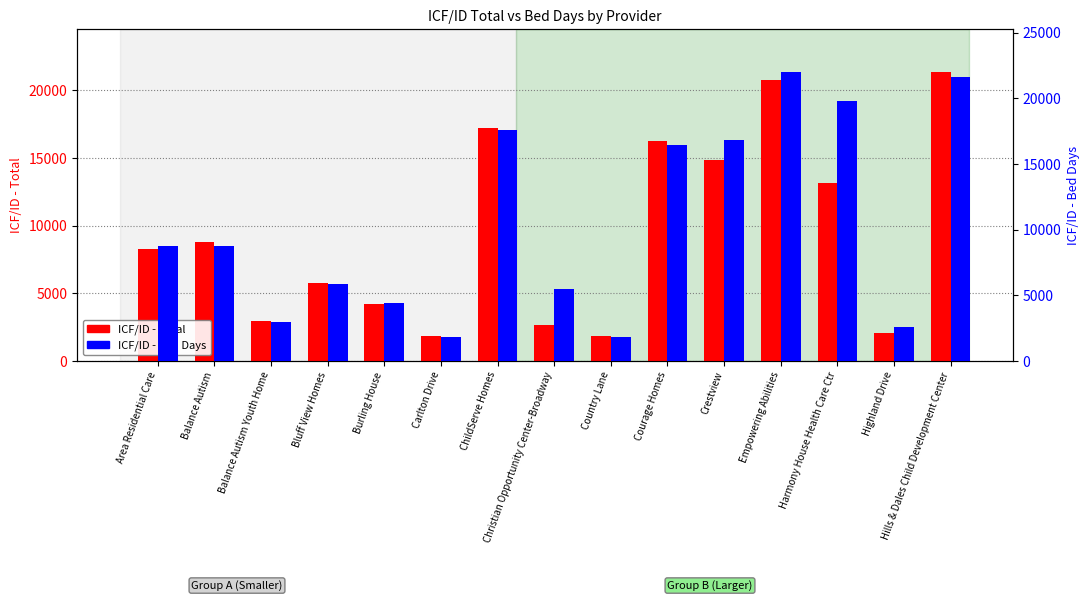

Which category has the highest value across all series?

Empowering Abilities